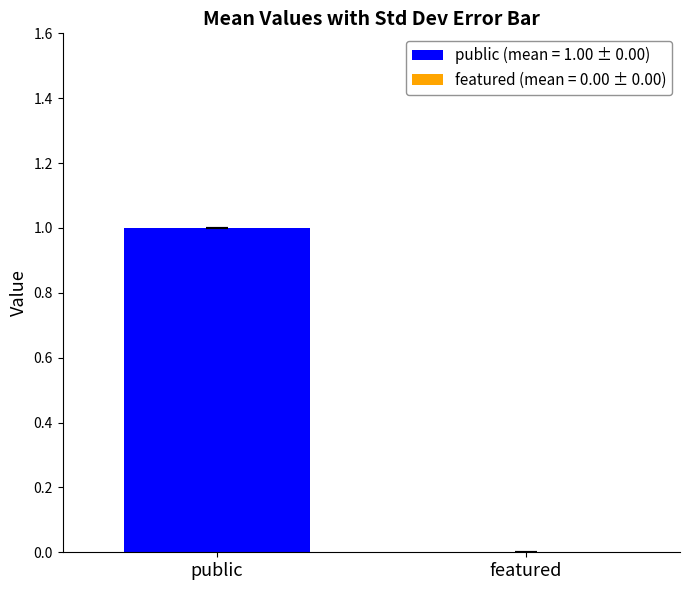

List the series in order of their overall mean, highest first.

public, featured